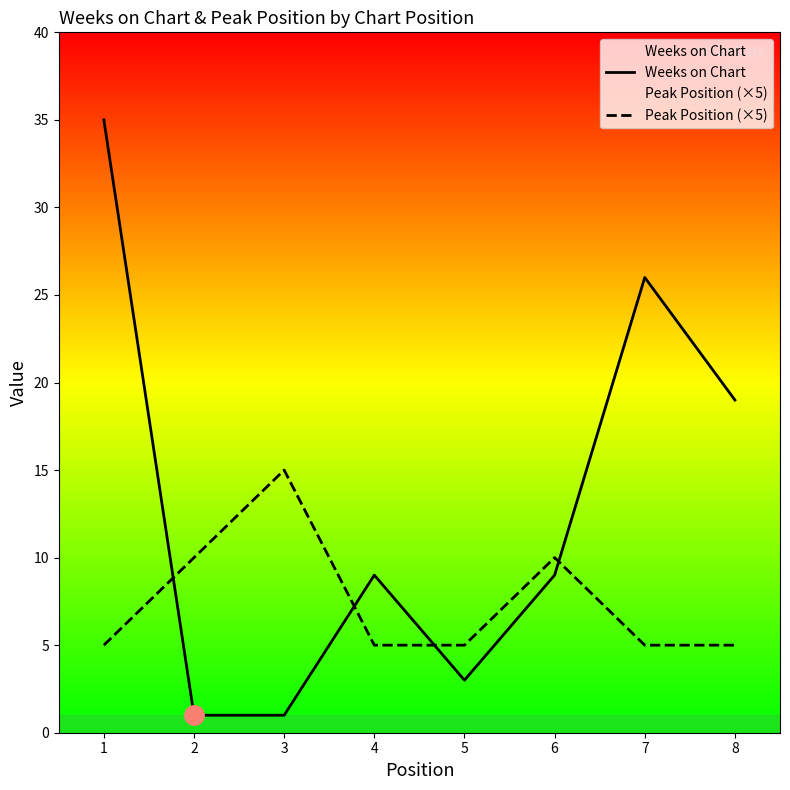

What is the difference between the highest and lowest values at 5?

2